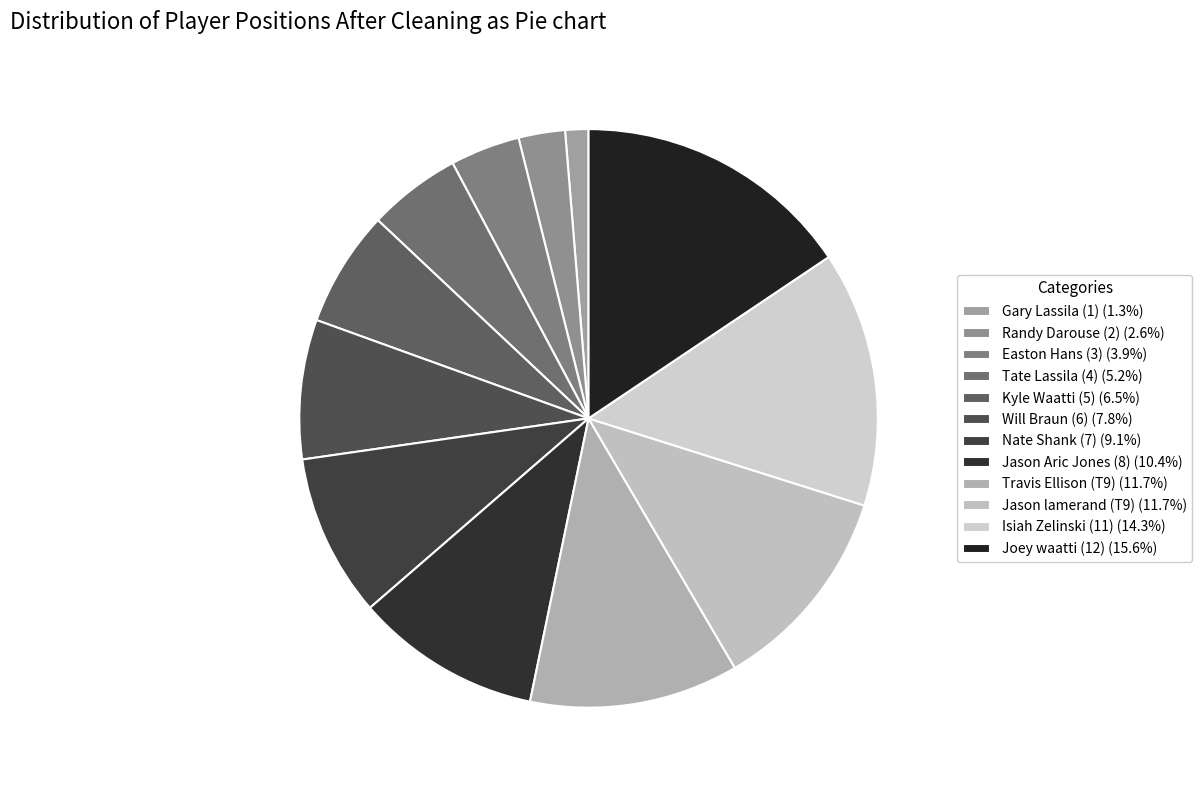

Is the sum of Will Braun (6) and Travis Ellison (T9) greater than half?

No